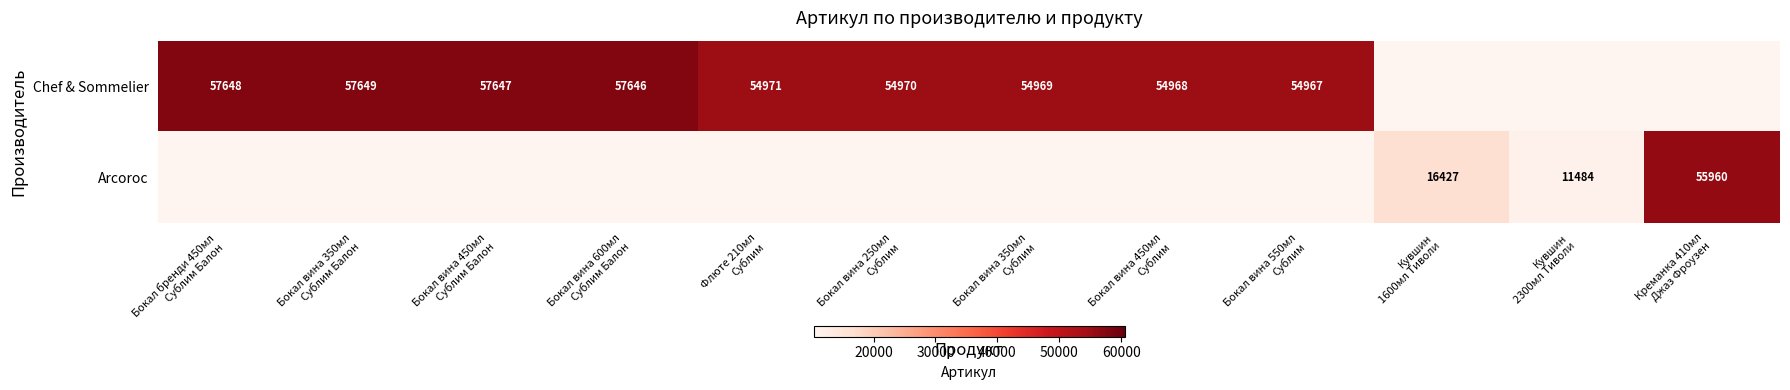

Which label corresponds to the largest value in the chart?

Бокал вина 350мл
Сублим Балон